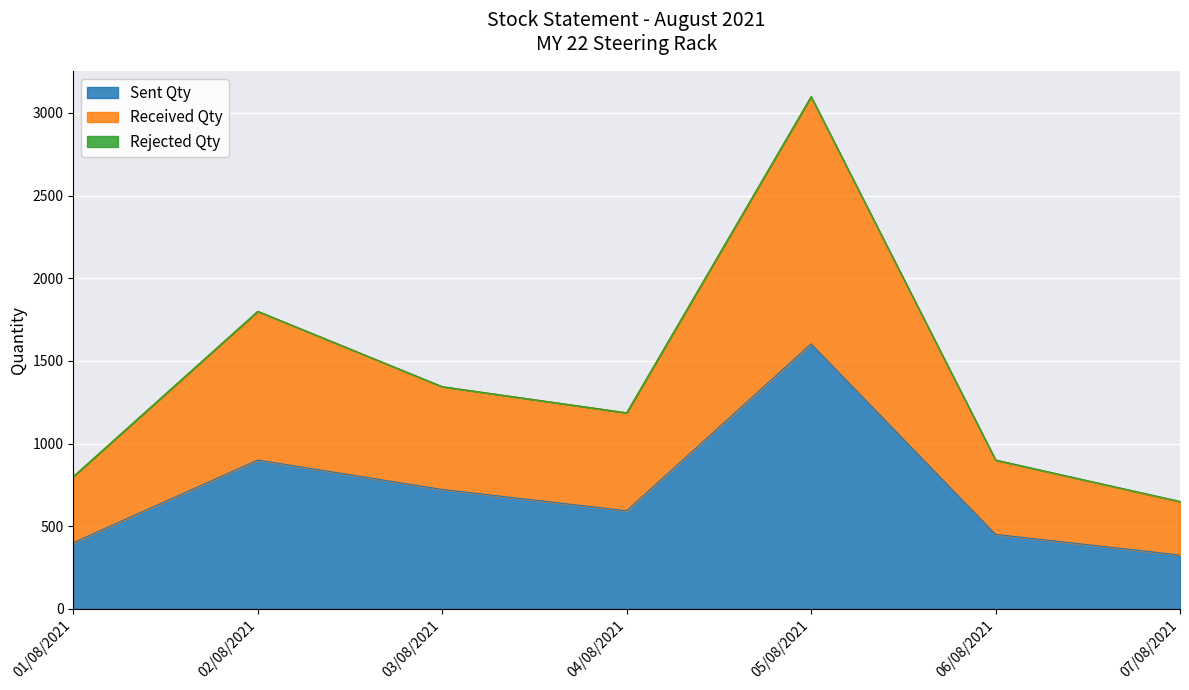

At which category is the sum across all series the highest?

05/08/2021